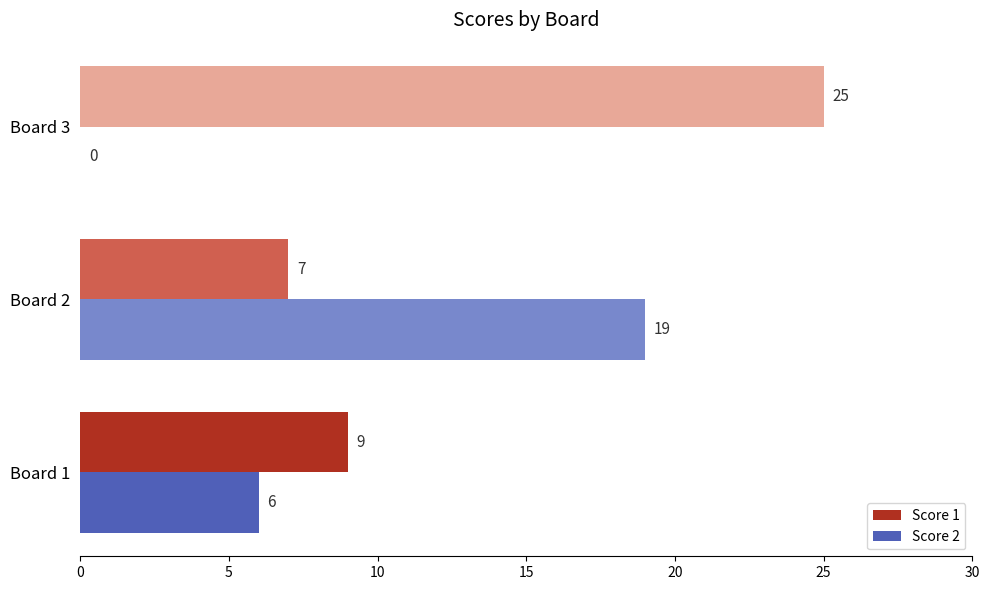

What value does the Score 1 series have at Board 1, to the nearest 5?

10